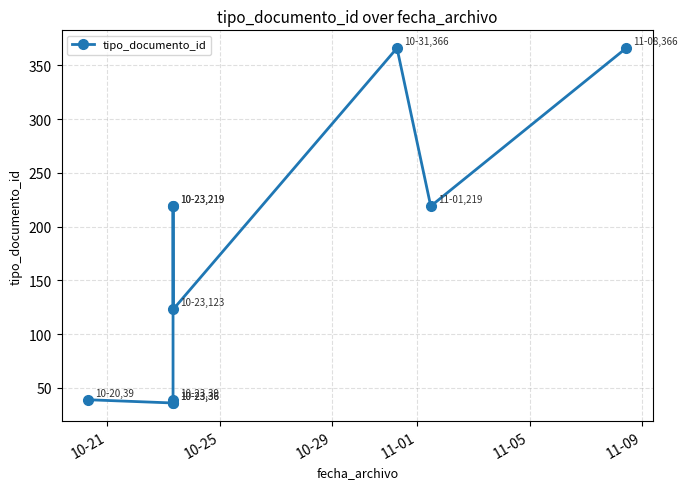

True or false: there are more than 0 points higher than both neighbors.

True